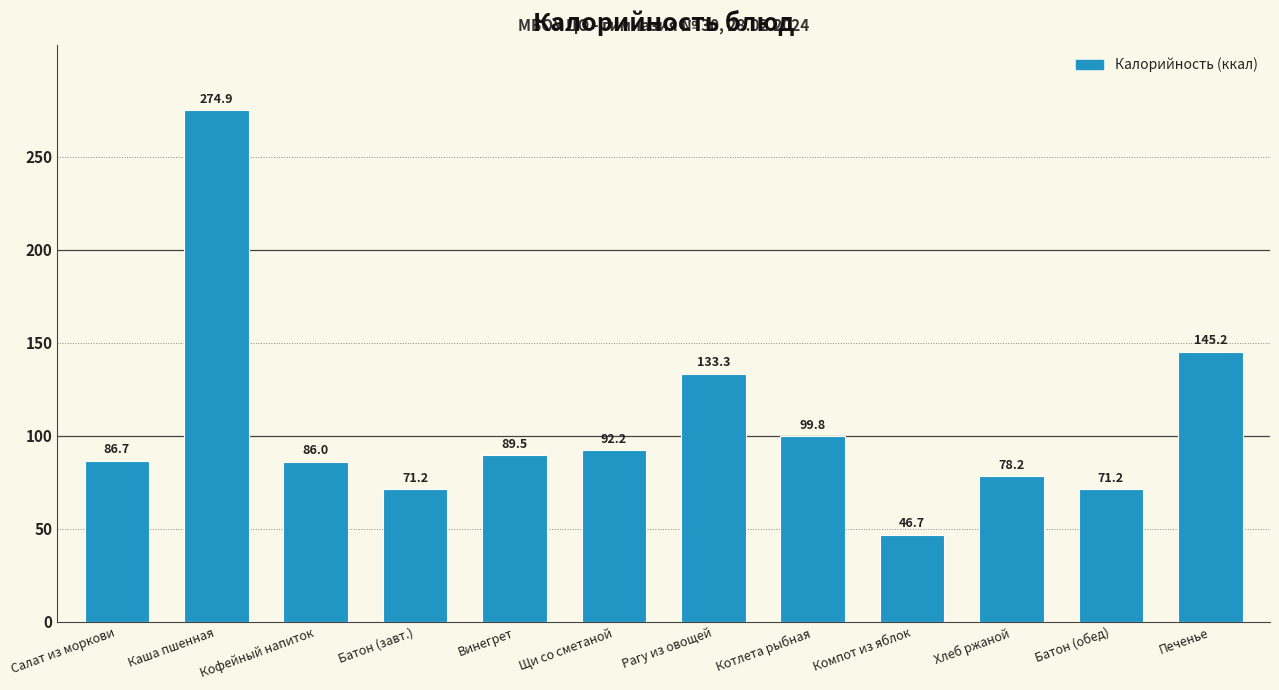

What is the smallest value displayed?

46.7